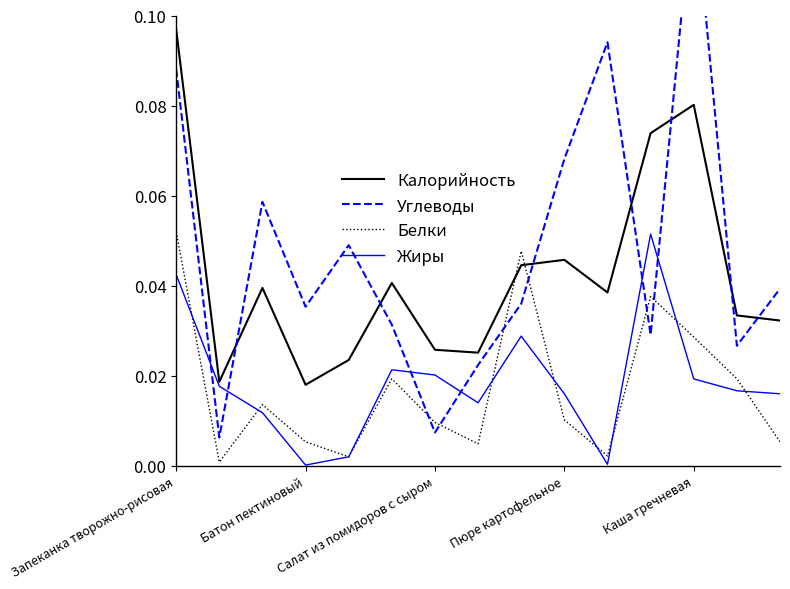

Reading left to right, what are all the values shown in this chart?

Калорийность: 0.1	0.0	0.0	0.0	0.0	0.0	0.0	0.0	0.0	0.0	0.0	0.1	0.1	0.0	0.0
Углеводы: 0.1	0.0	0.1	0.0	0.0	0.0	0.0	0.0	0.0	0.1	0.1	0.0	0.1	0.0	0.0
Белки: 0.1	0.0	0.0	0.0	0.0	0.0	0.0	0.0	0.0	0.0	0.0	0.0	0.0	0.0	0.0
Жиры: 0.0	0.0	0.0	0.0	0.0	0.0	0.0	0.0	0.0	0.0	0.0	0.1	0.0	0.0	0.0